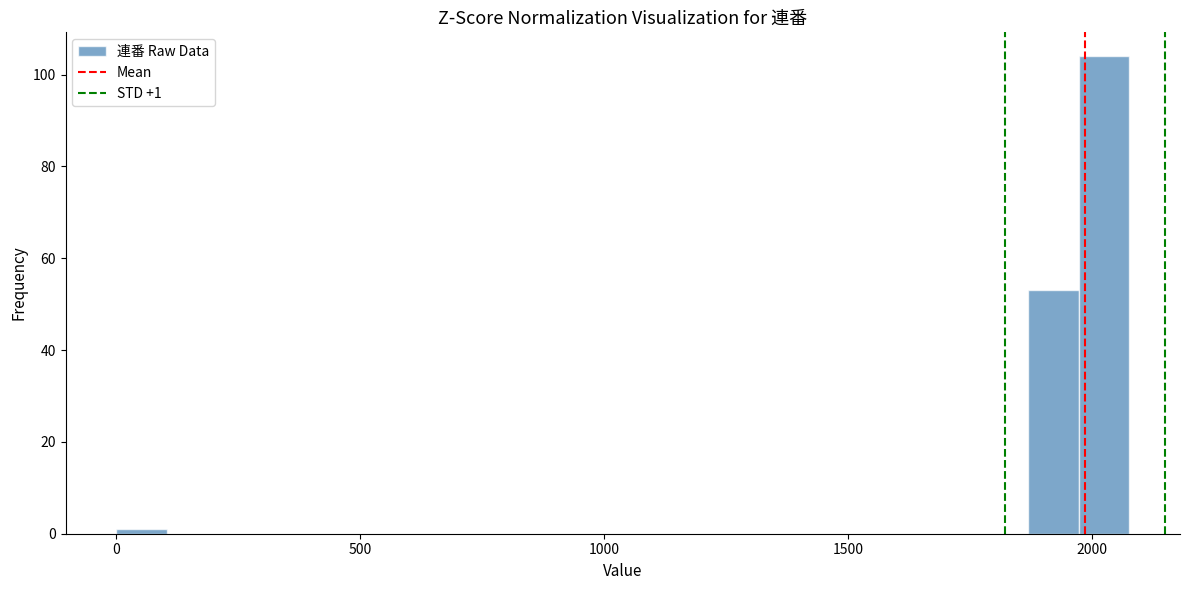

Read against the x-axis, roughly where is the centre of the tallest bar?

2000